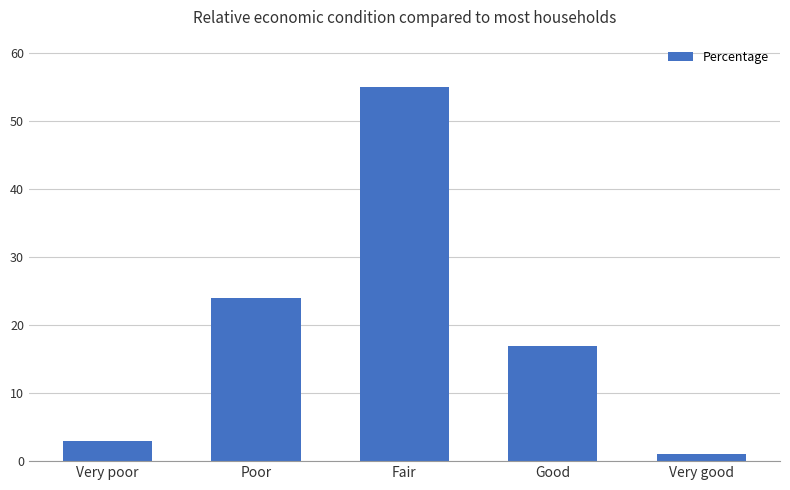

At which label is the value closest to 28?

Poor